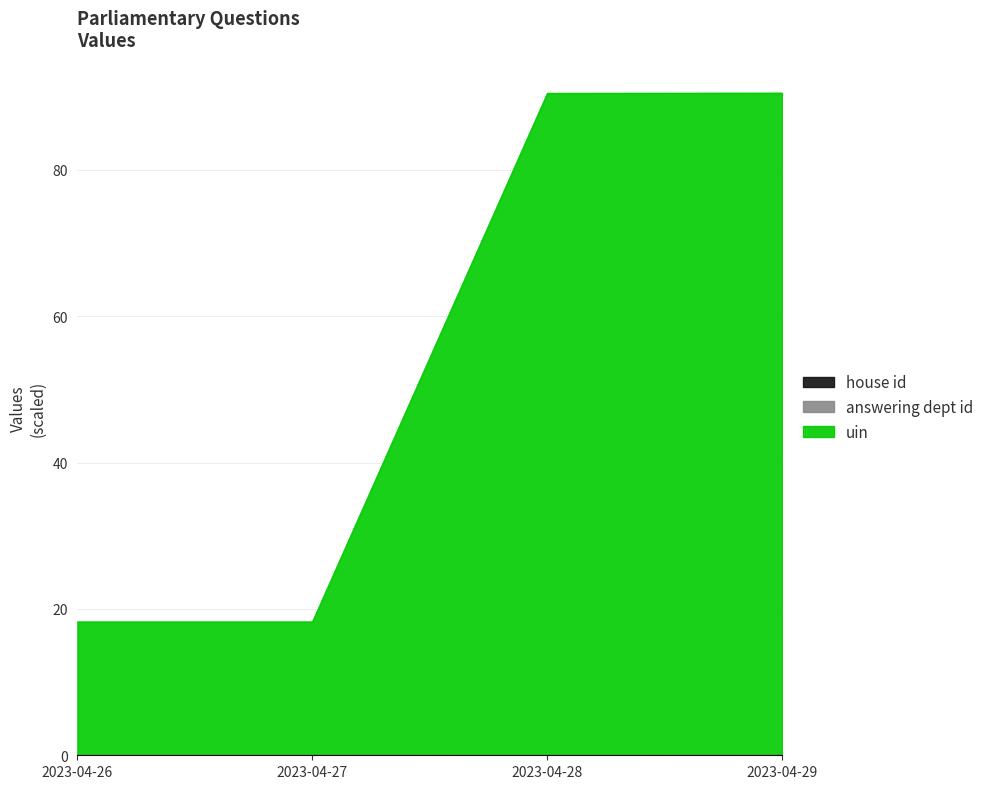

What is the greatest value displayed?

90.5